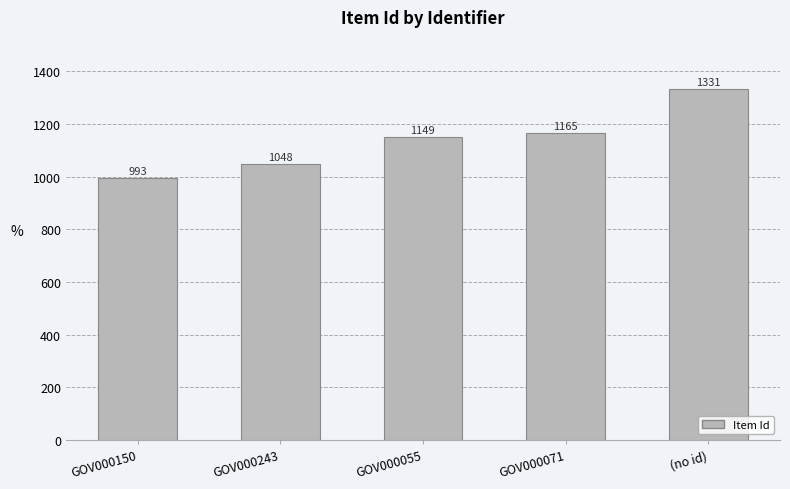

Which category has the lowest value across all series?

GOV000150